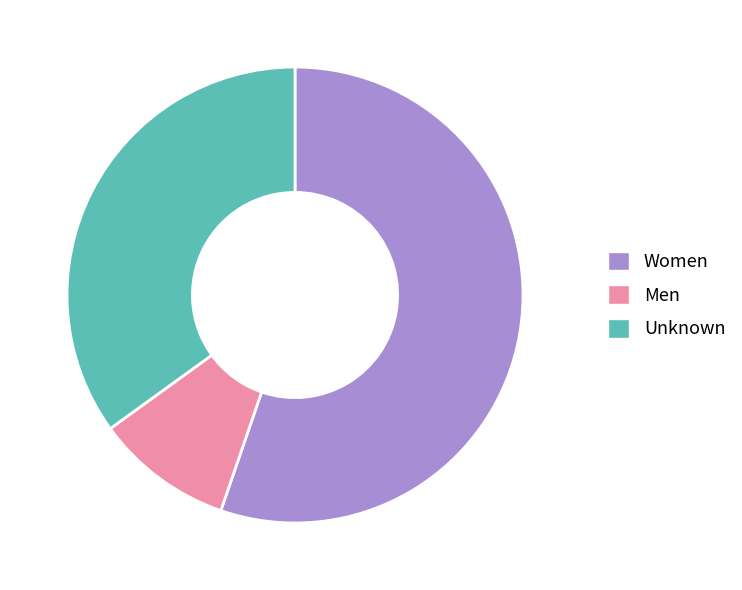

Between Unknown and Women, which is larger?

Women